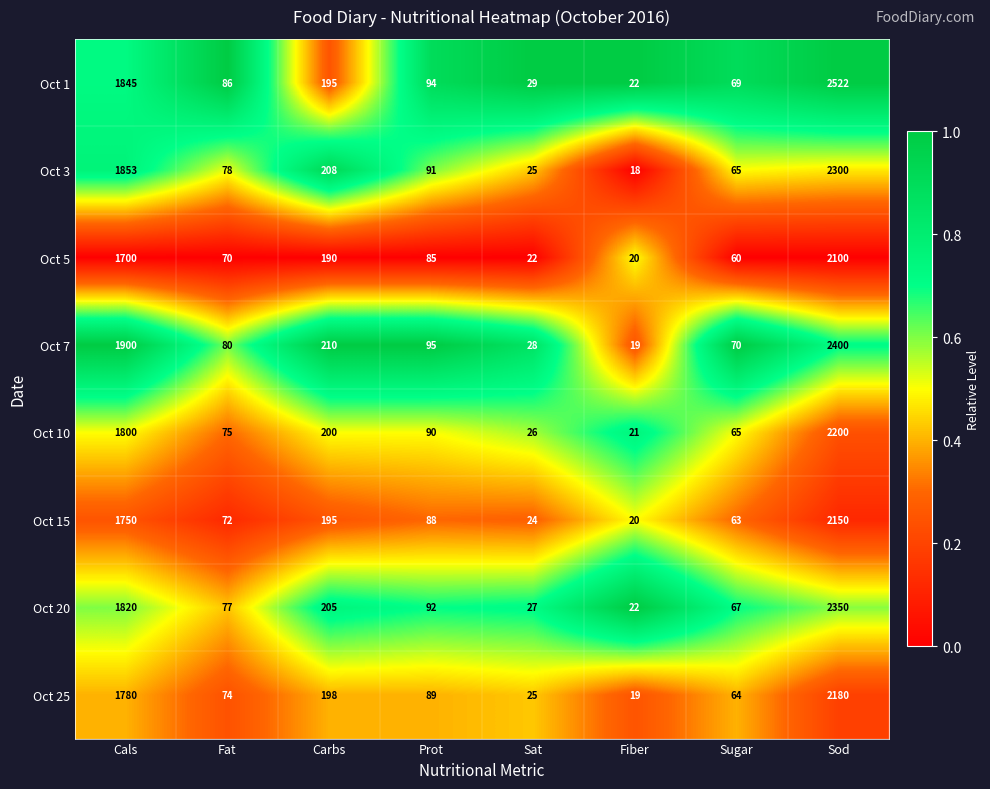

Rank the categories by Oct 5 value from lowest to highest.

Fiber, Sat, Sugar, Fat, Prot, Carbs, Cals, Sod